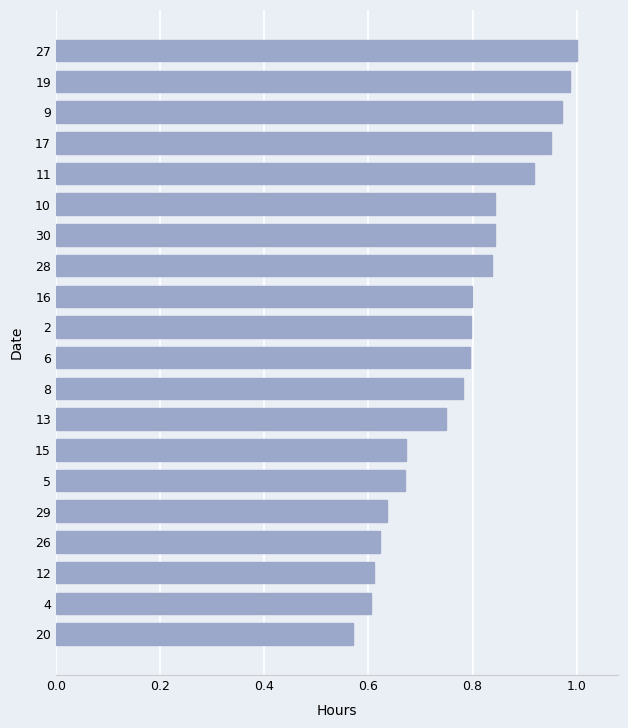

What is the difference between the maximum and minimum values?

0.4